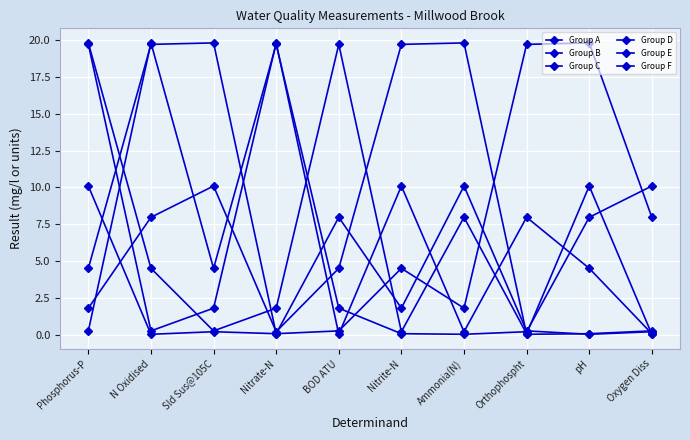

How many values in the Group D series exceed 4?

5